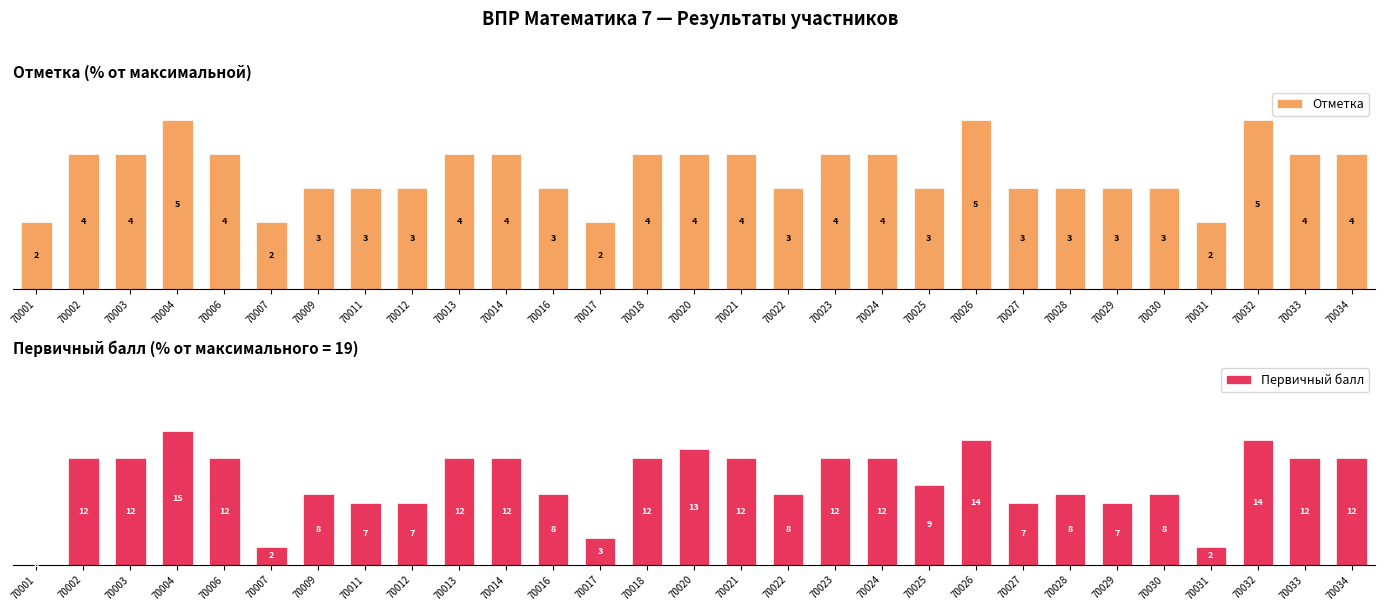

The Отметка series shows 33.4 at 70027. True or false?

False